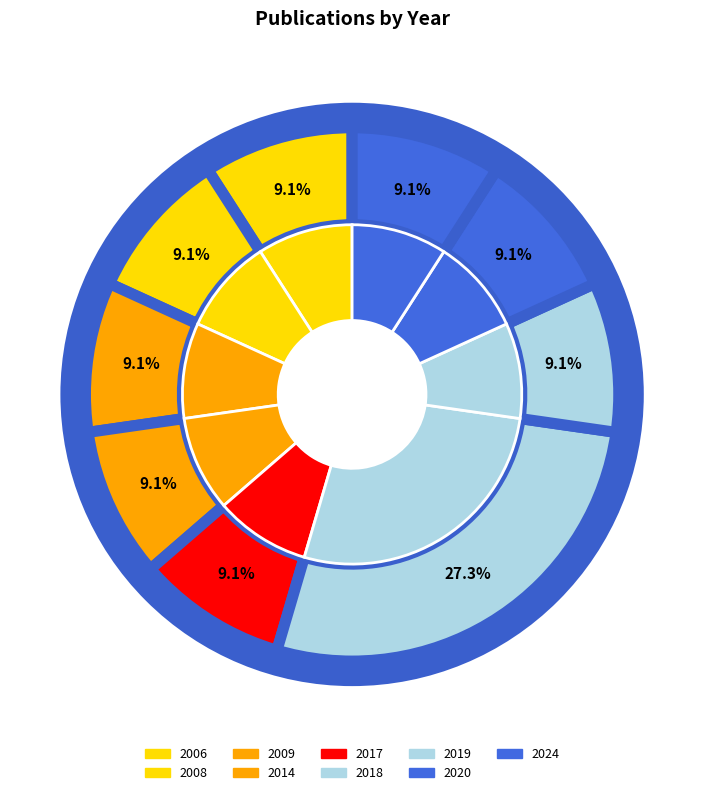

Does 2008 represent more than half of the total?

No